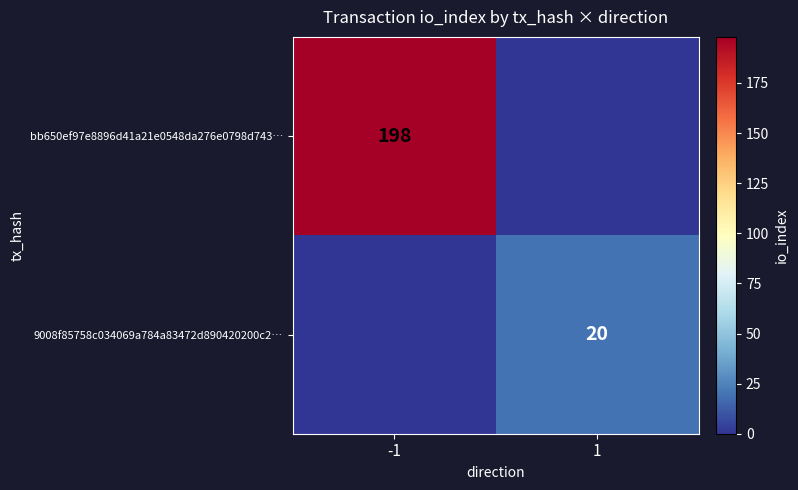

True or false: bb650ef97e8896d41a21e0548da276e0798d743… has a value of 136 at -1.

False